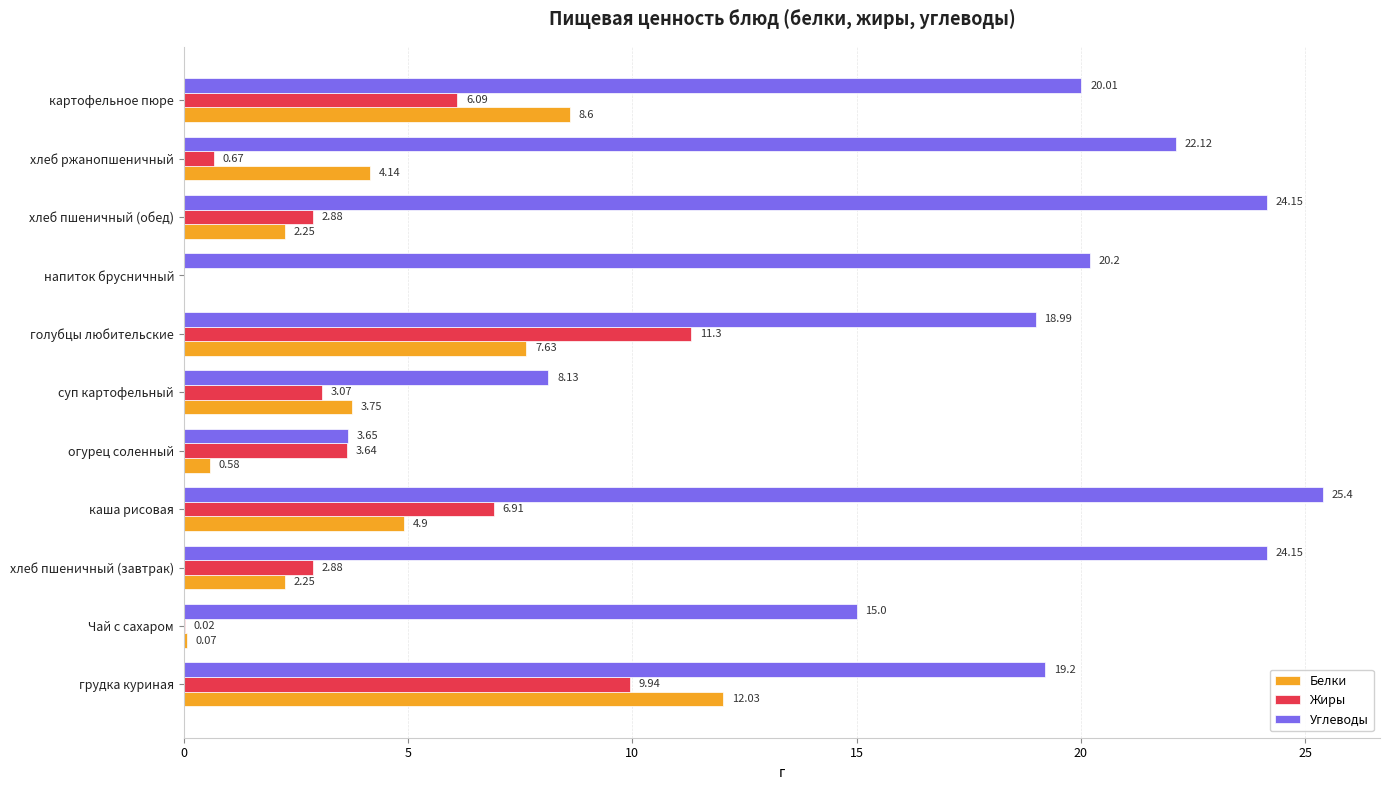

At which label is Углеводы closest to 14?

Чай с сахаром